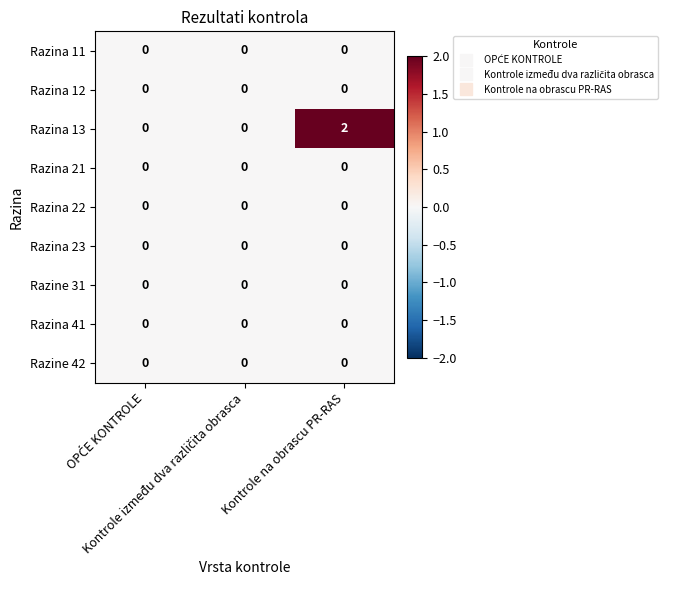

How many Razina 13 values are between 0 and 2?

3